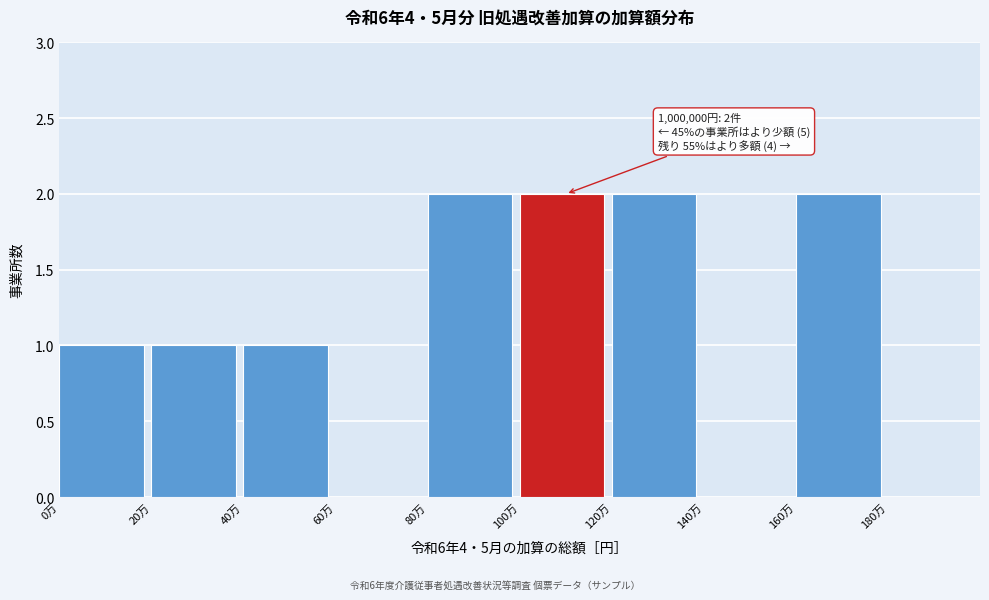

Reading left to right, transcribe all the data shown in this chart.

0万=1	20万=1	40万=1	60万=0	80万=2	100万=2	120万=2	140万=0	160万=2	180万=0